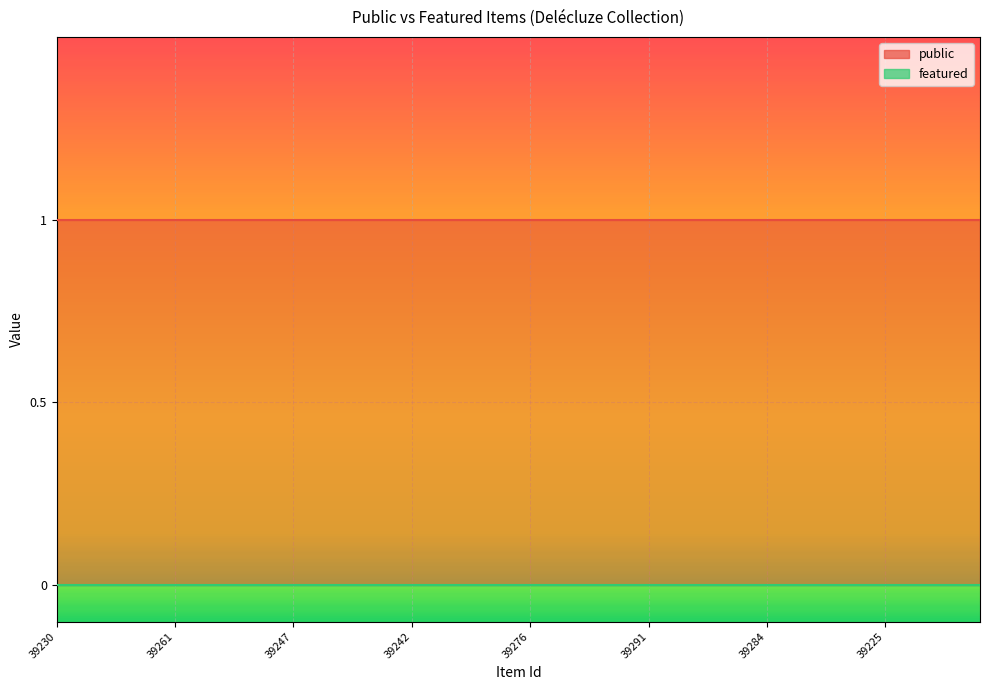

What is the value of the public point at the 5th from the left?

1